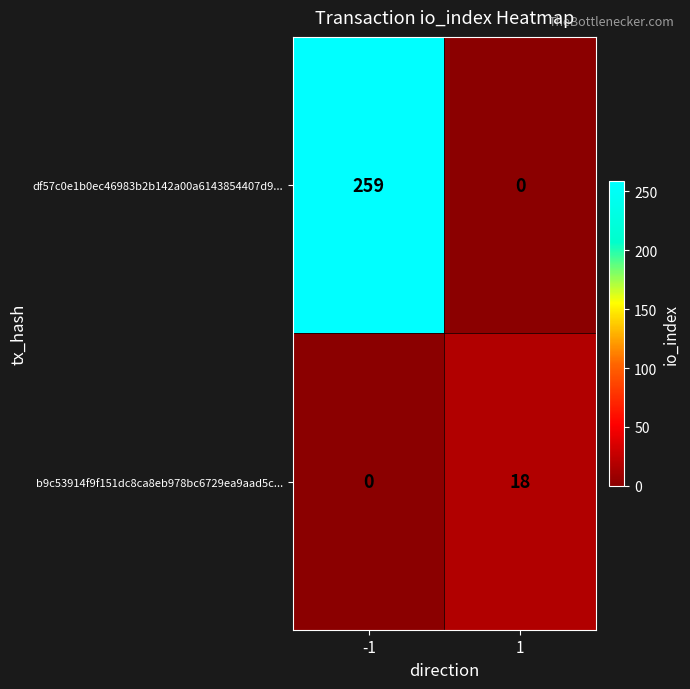

Which series has the largest range (max minus min)?

df57c0e1b0ec46983b2b142a00a6143854407d9...